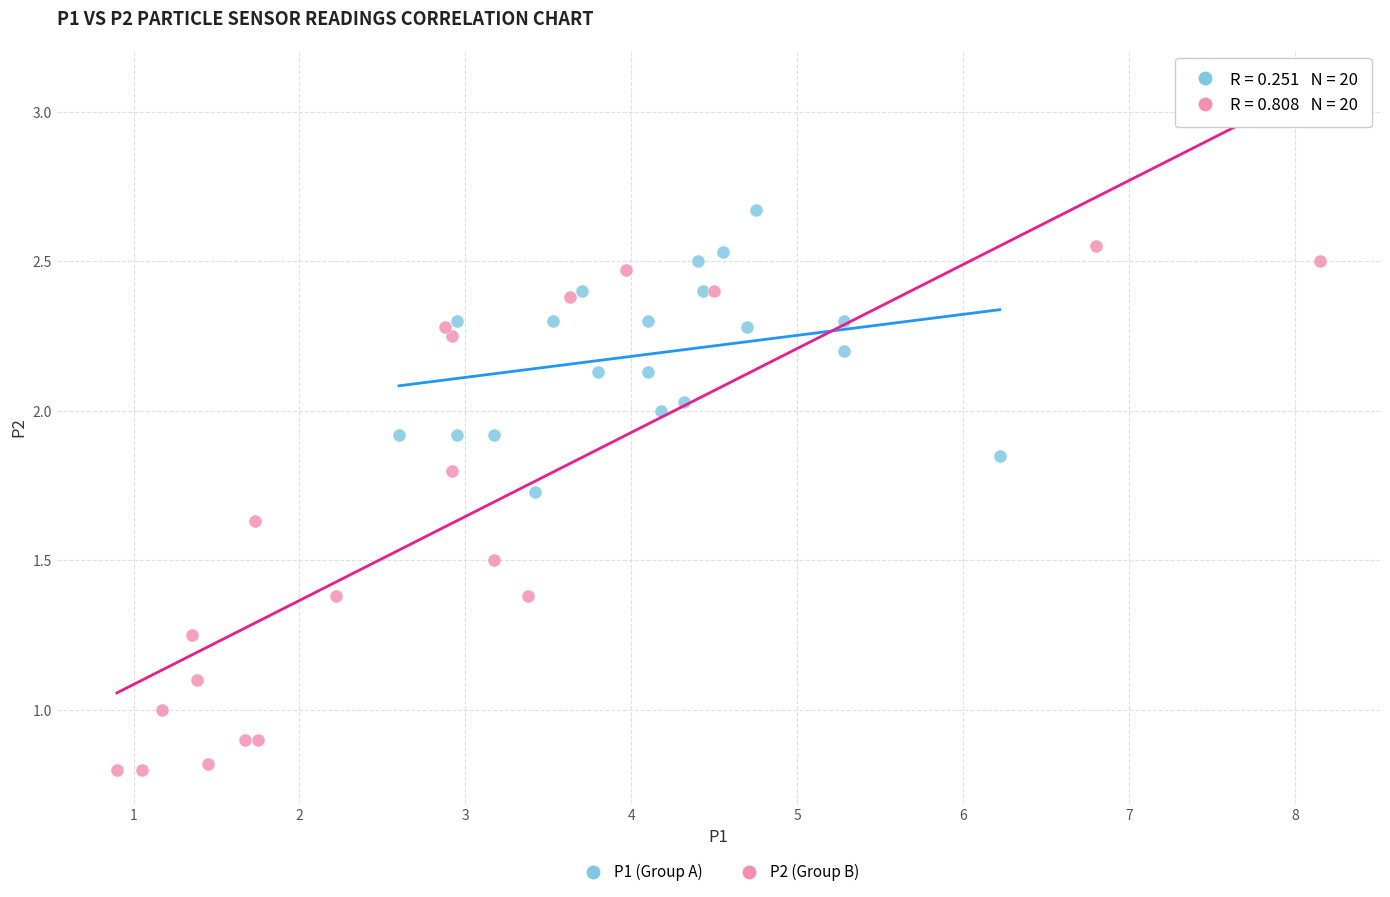

Which series has the largest Y range (max minus min)?

P2 (Group B)